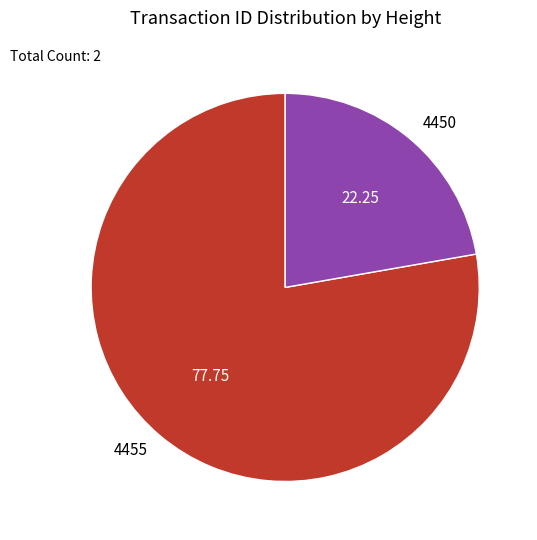

Combined, do 4450 and 4455 account for over 50%?

Yes